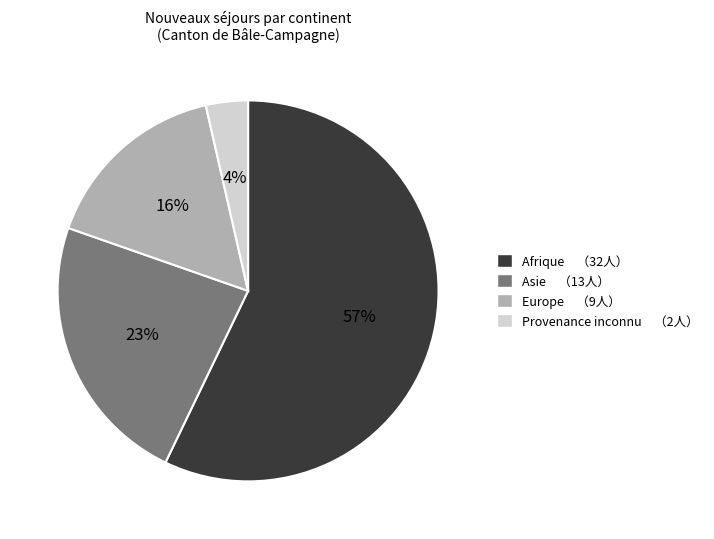

To the nearest percent, what is the average slice percentage?

25%